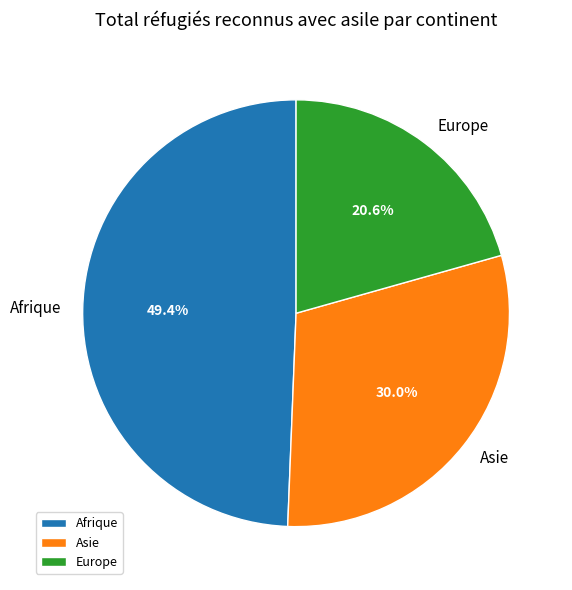

Is it true that Afrique is 49% of the pie?

True